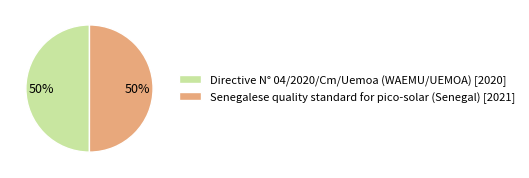

Combined, do Senegalese quality standard for pico-solar (Senegal) [2021] and Directive N° 04/2020/Cm/Uemoa (WAEMU/UEMOA) [2020] account for over 50%?

Yes